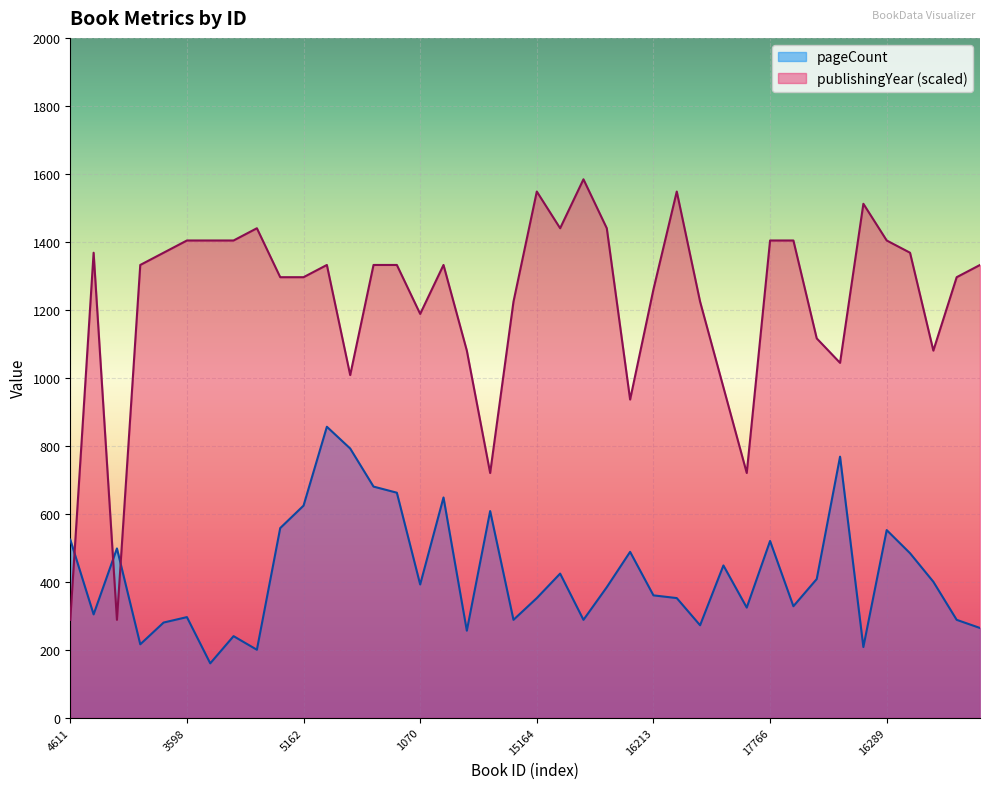

At which category is the sum across all series the highest?

5163